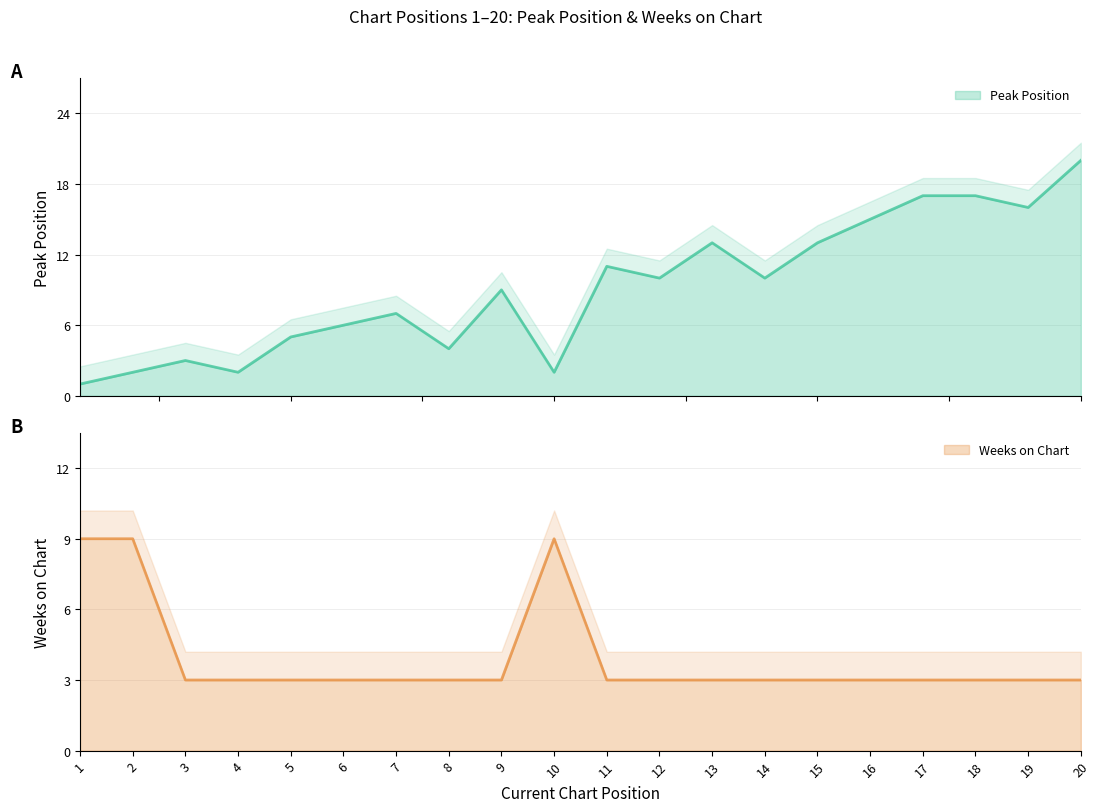

What is the value of the Peak Position point at the 7th from the left?

7